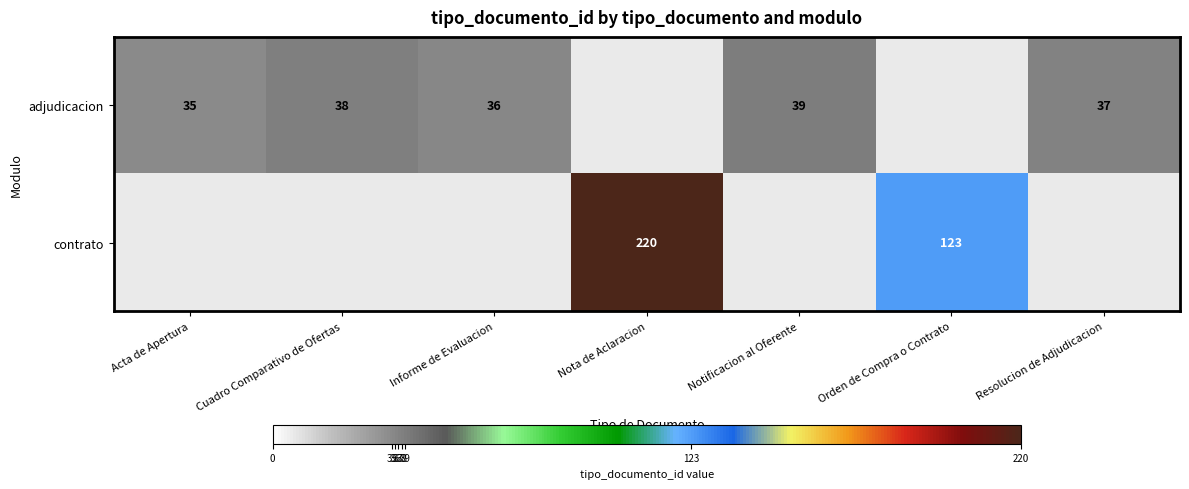

True or false: contrato has a value of 220 at Nota de Aclaracion.

True